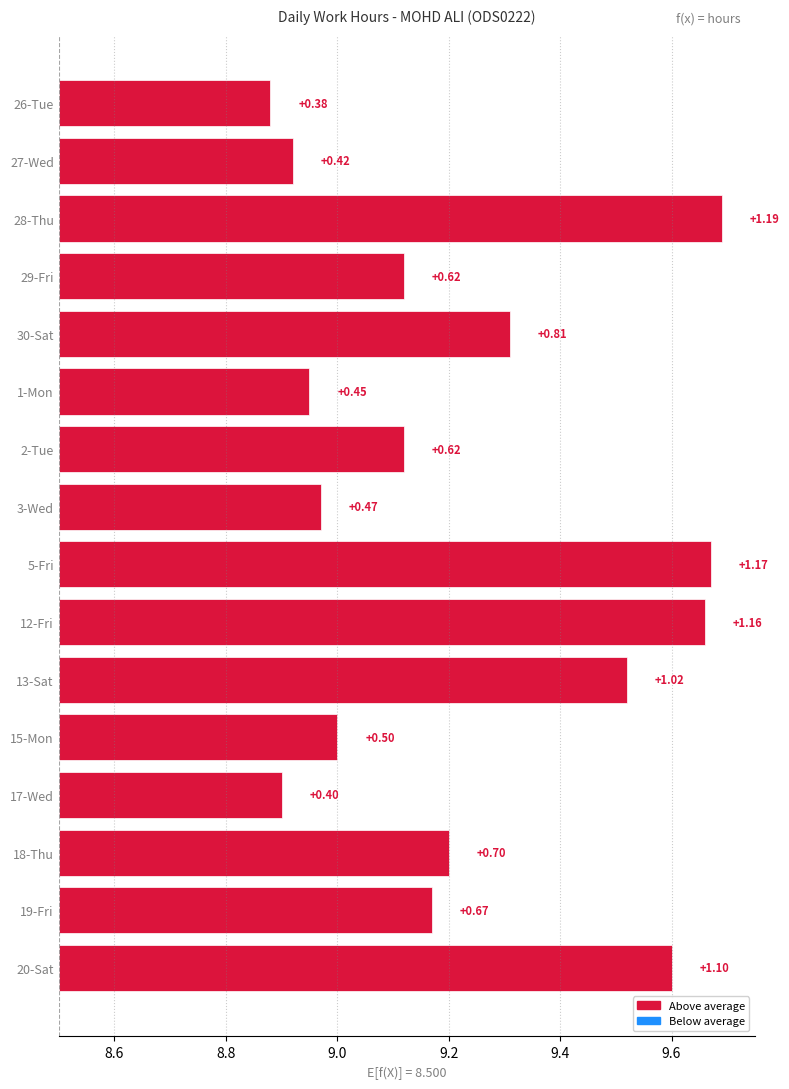

What is the difference between the maximum and second lowest values?

0.8